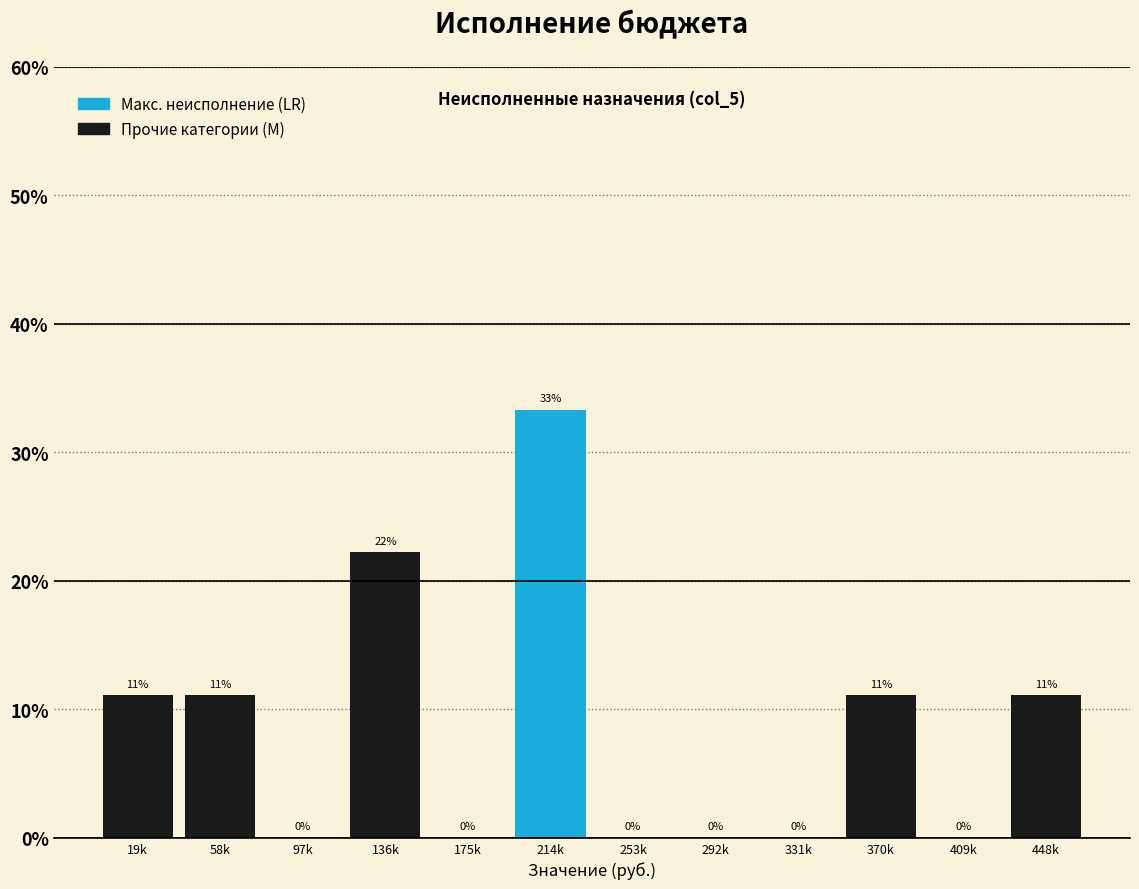

Which category has the highest value across all series?

214k